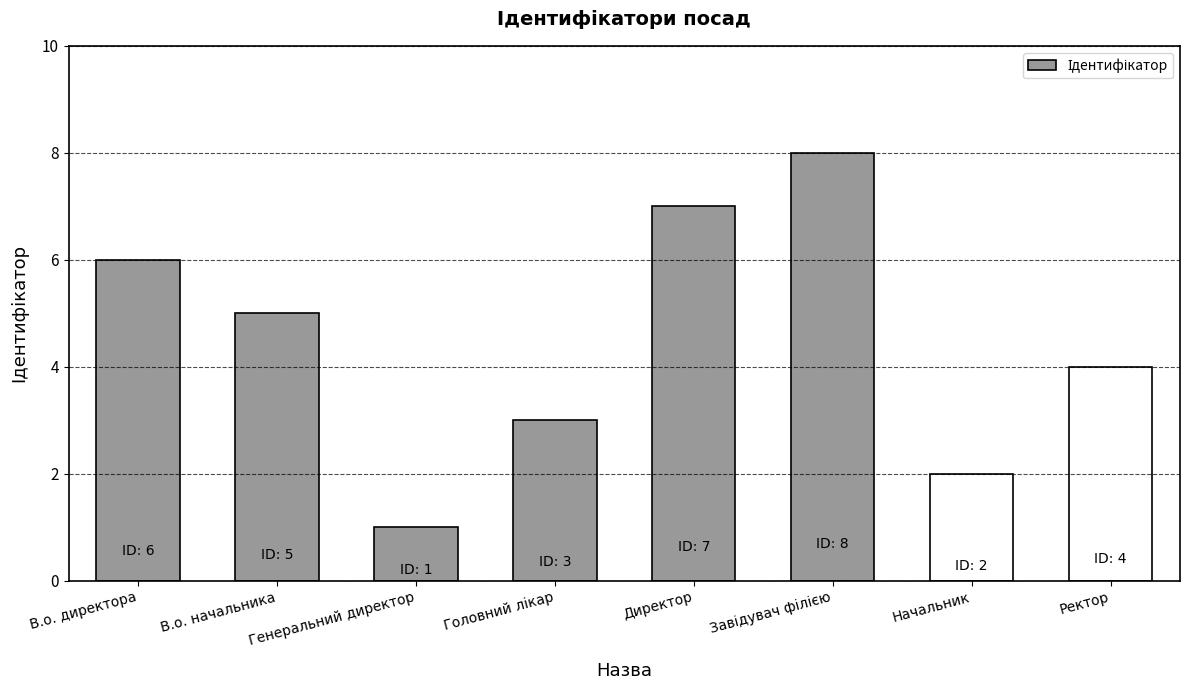

Reading left to right, extract all data points from this chart.

6	5	1	3	7	8	2	4